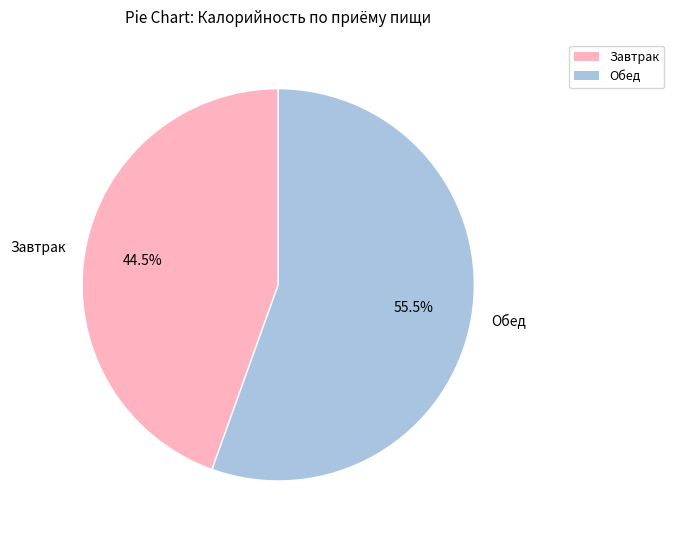

Rank the categories by value from highest to lowest.

Обед, Завтрак